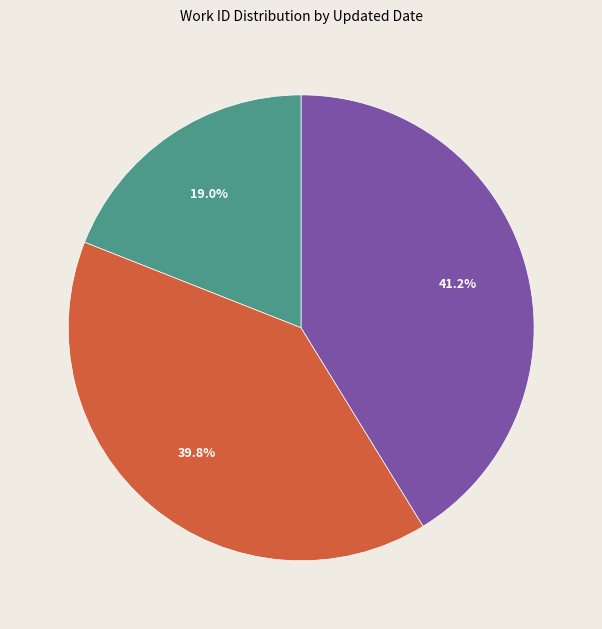

To the nearest percent, what is the difference between the largest and smallest slice percentages?

22%